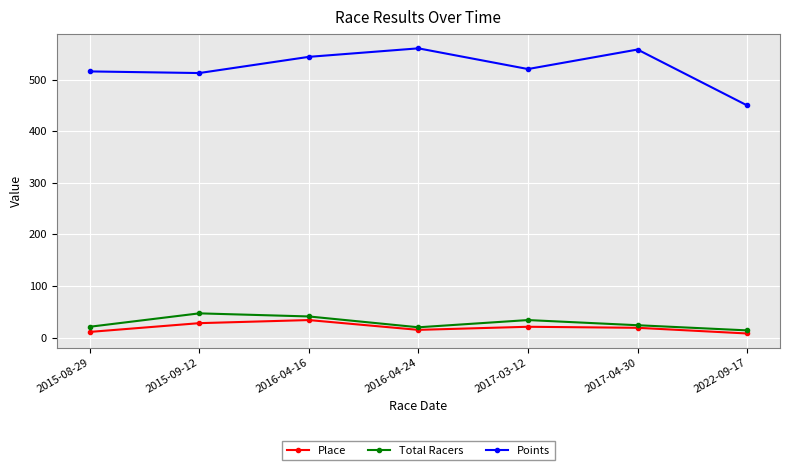

Where is the first local minimum for Place?

2016-04-24